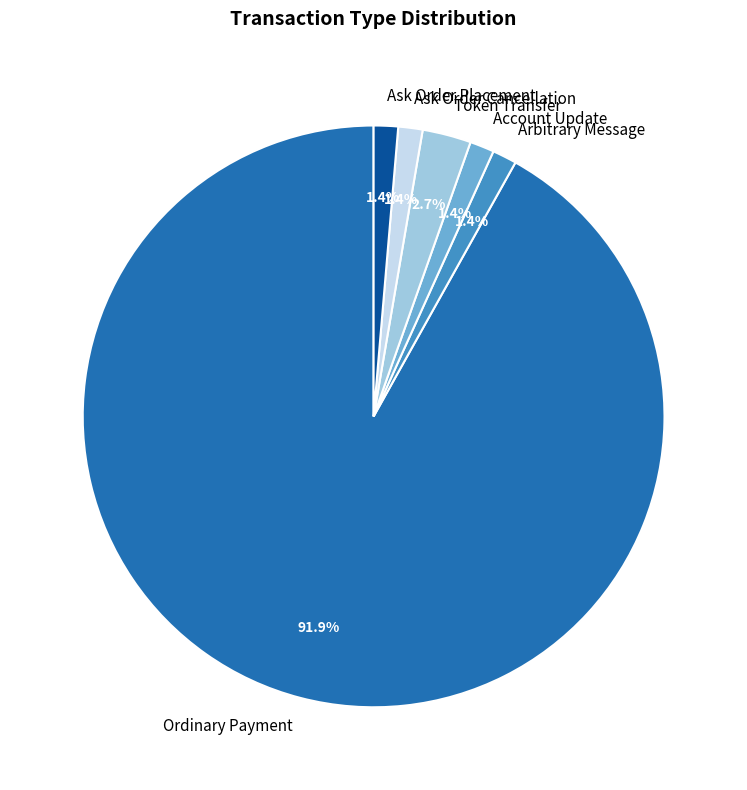

What percentage is the Ask Order Cancellation slice, to the nearest percent?

1%